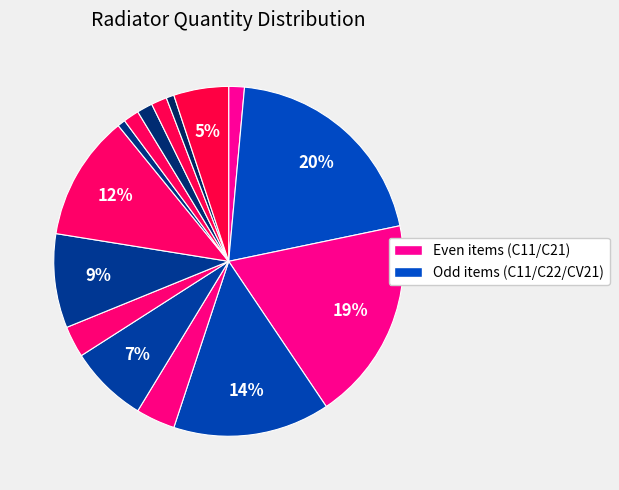

How many segments does this pie chart have?

15